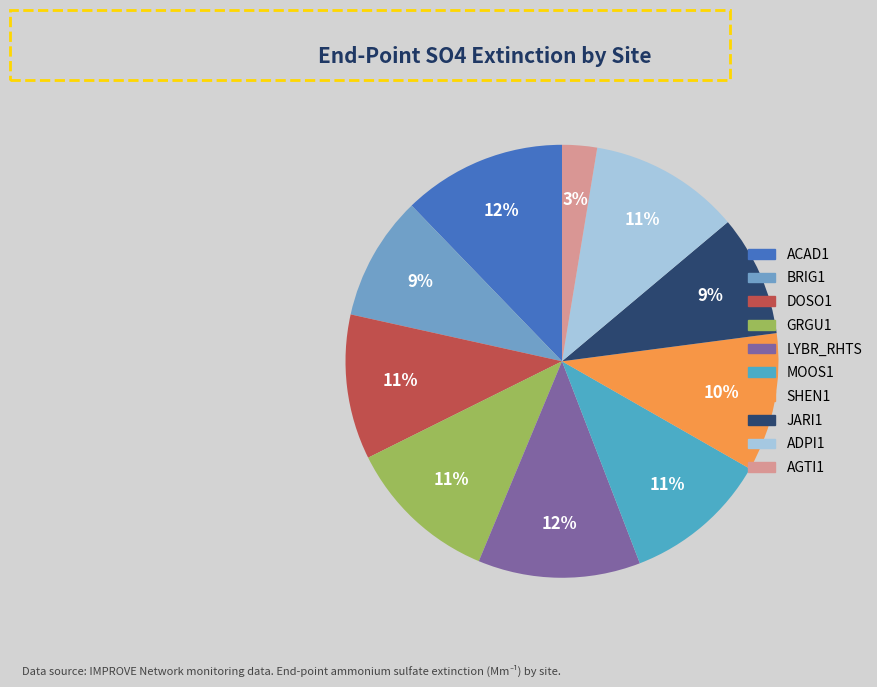

To the nearest percent, what is the combined percentage of AGTI1 and SHEN1?

13%